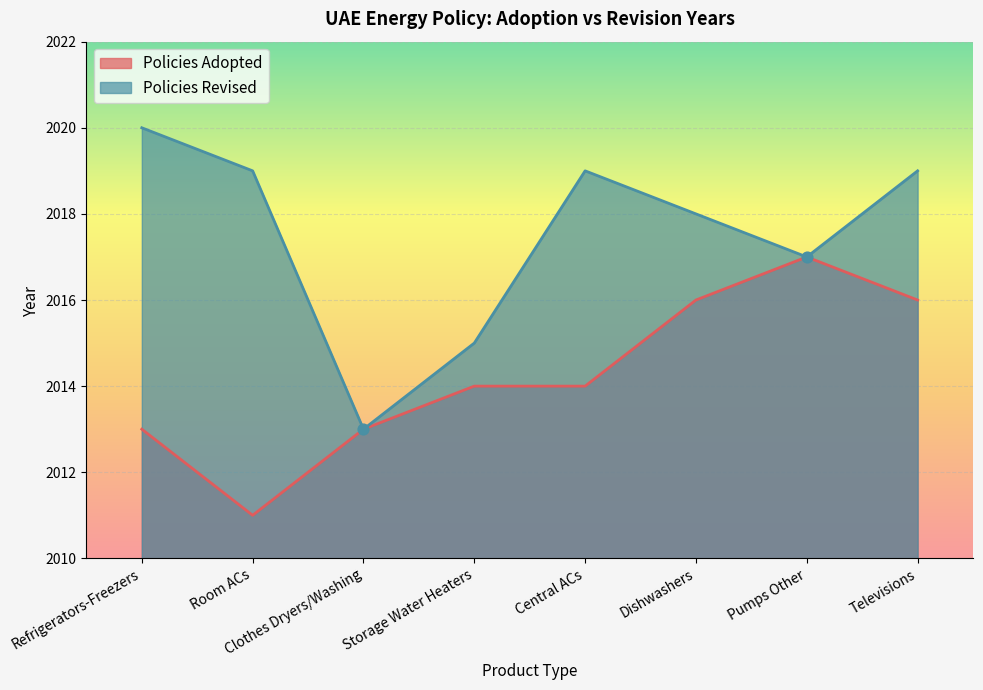

Approximately how many times larger is the value at Clothes Dryers/Washing compared to Central ACs?

1.0